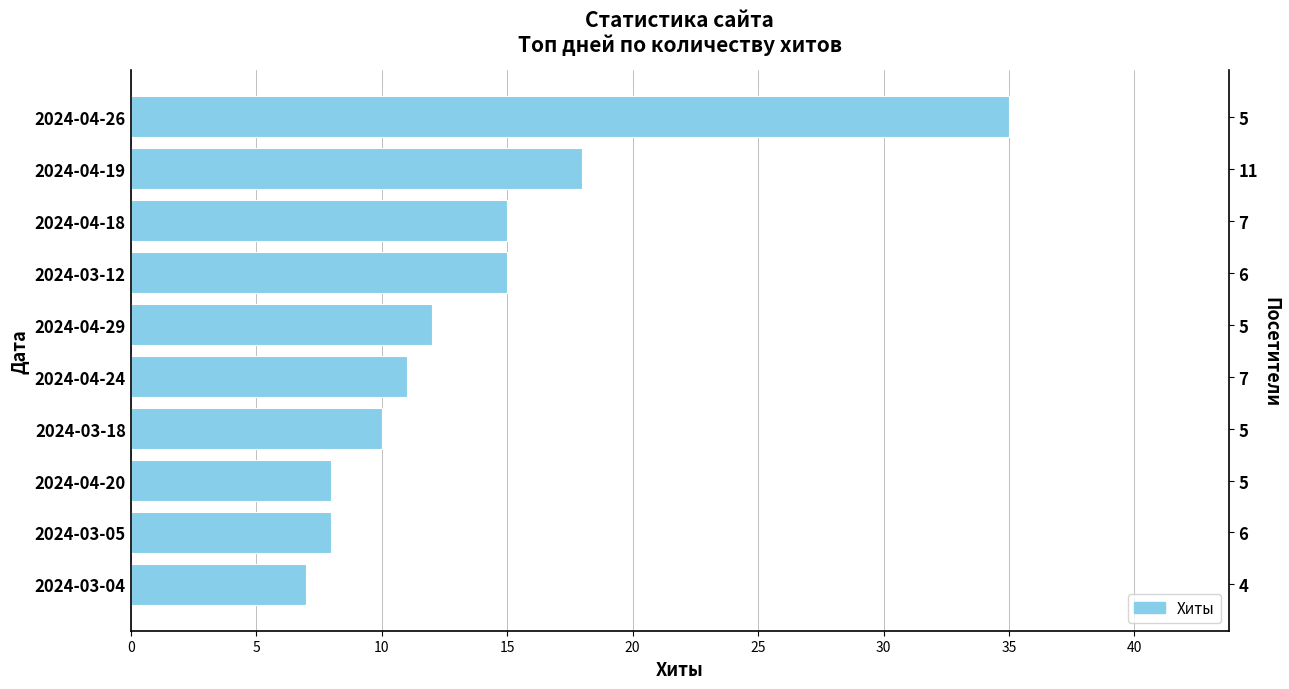

What value does the data have at 20?

12